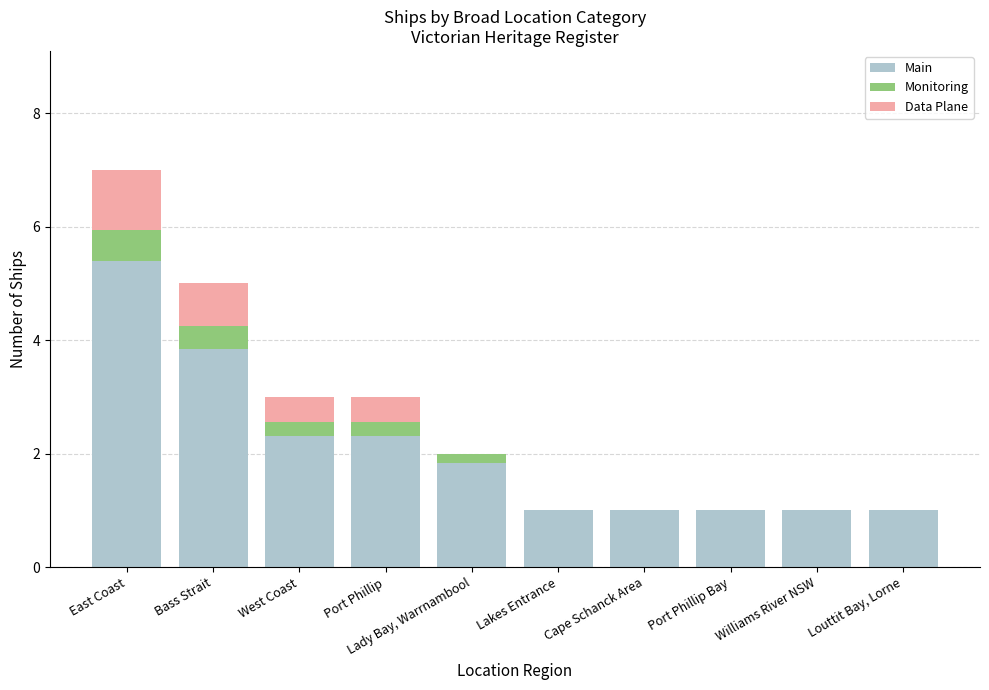

What is the sum of all Main values?

20.7